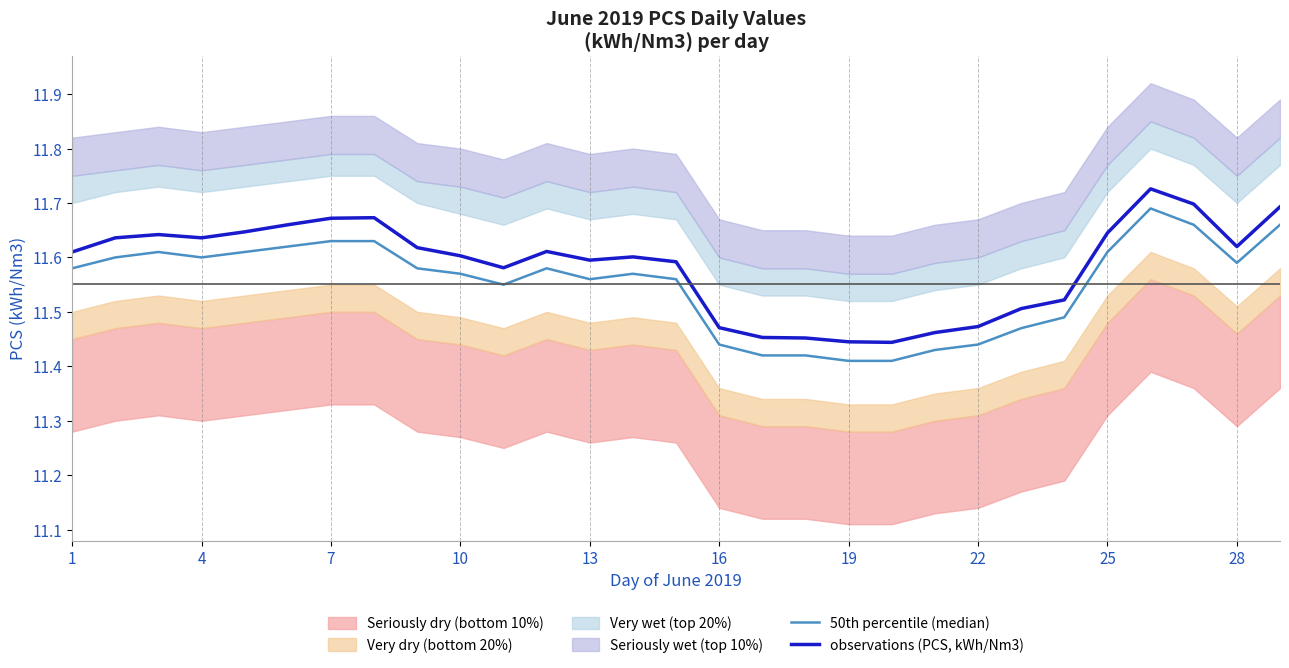

What is the approximate value of observations (PCS, kWh/Nm3) at 13?

11.6